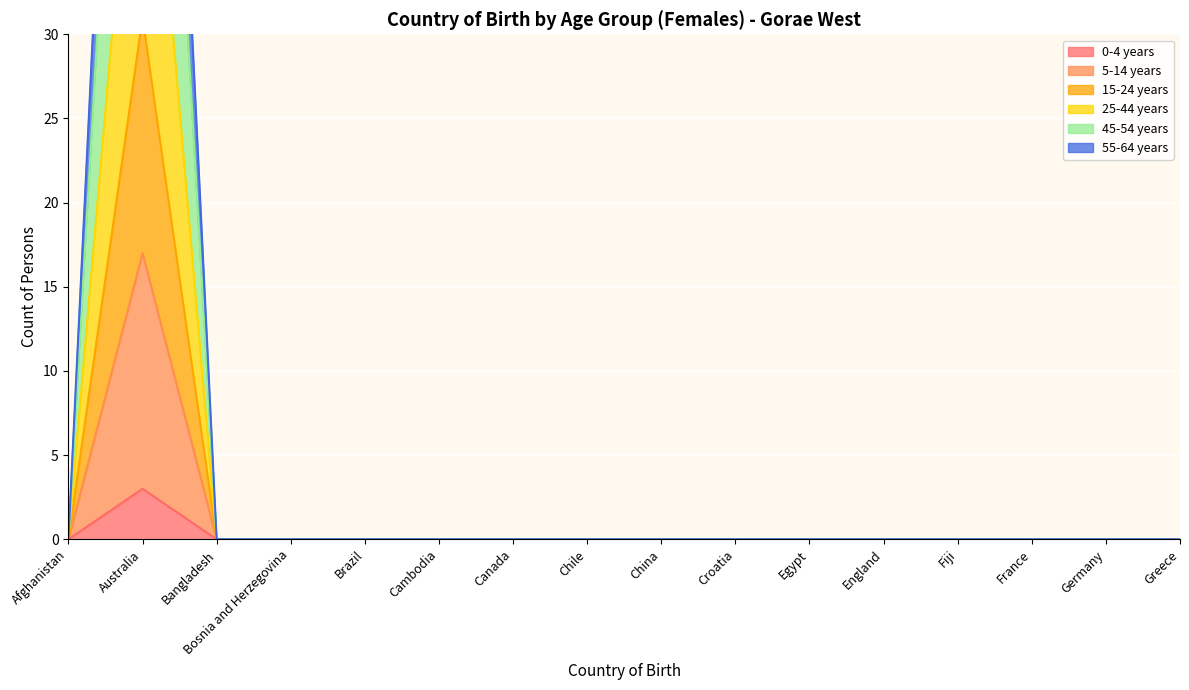

True or false: 45-54 years has more than 2 points higher than both neighbors.

False